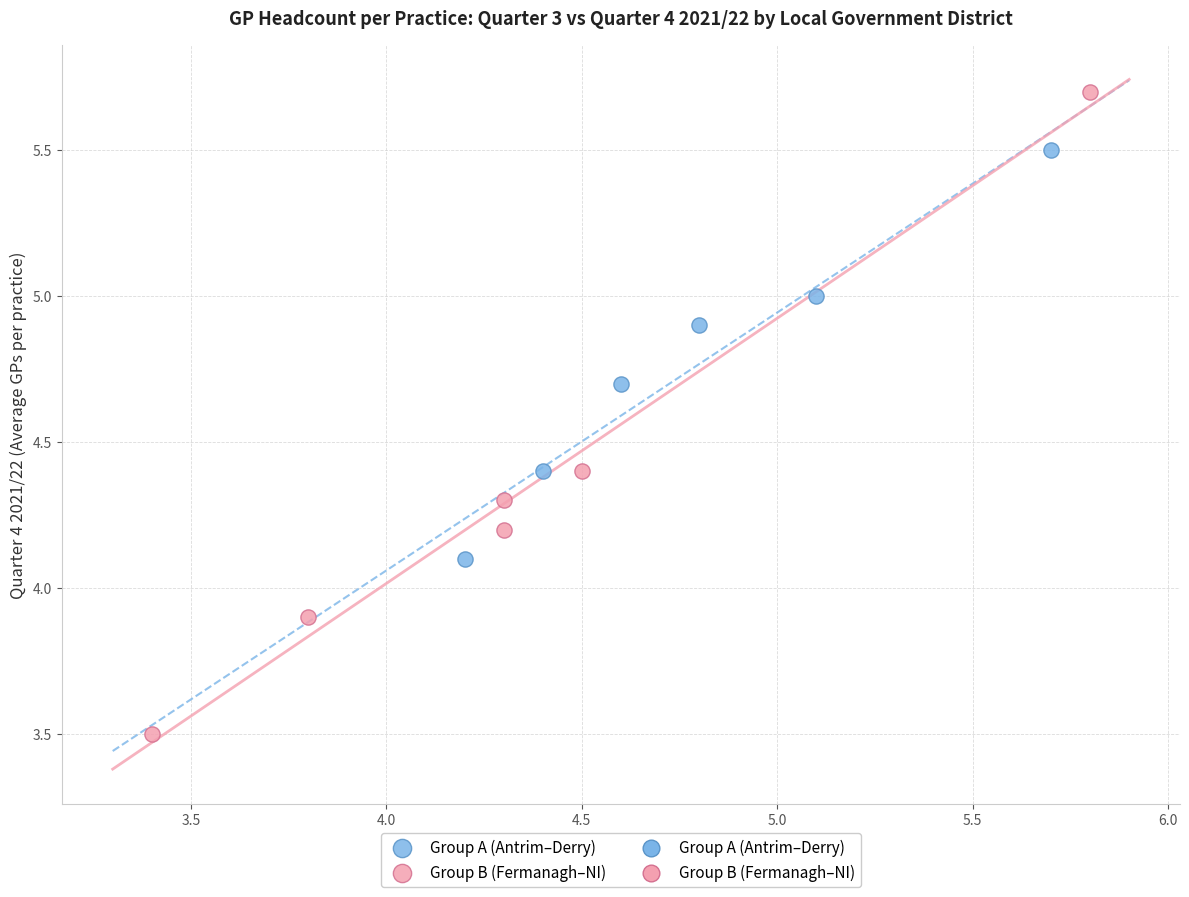

Which series contains the lowest Y value?

Group B (Fermanagh–NI)